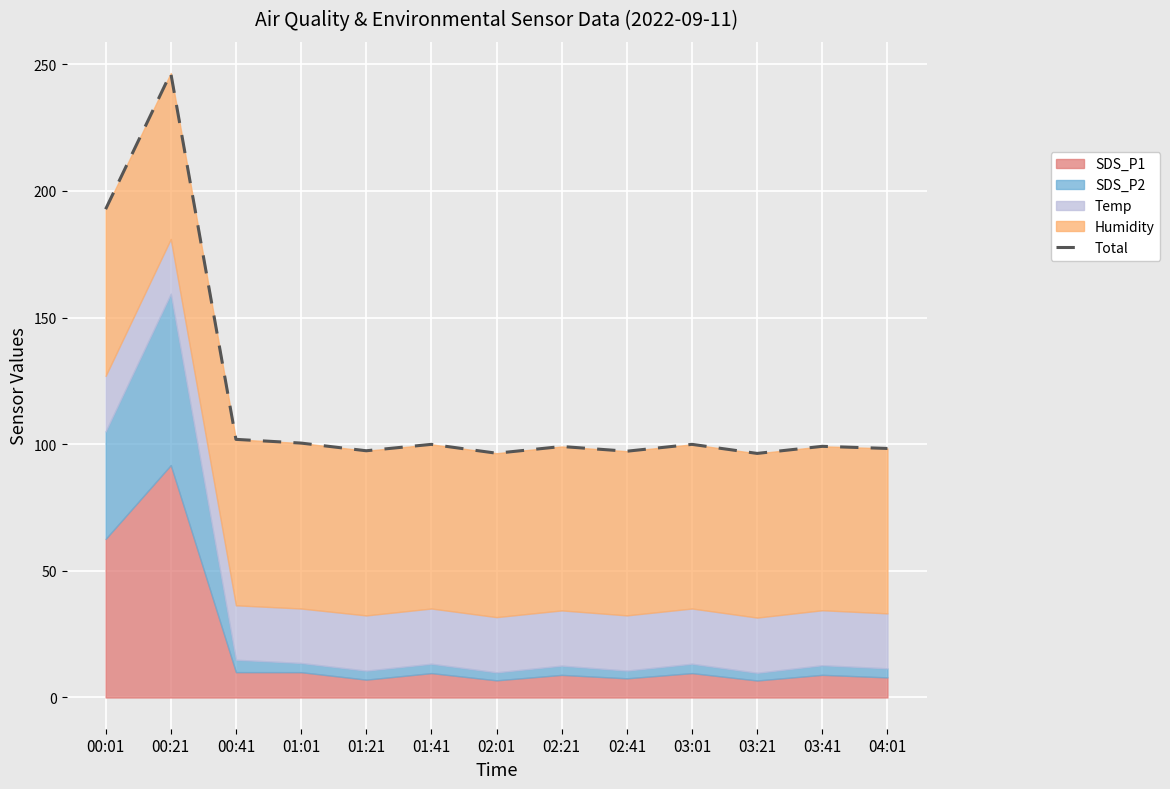

At which category does the chart reach its minimum across all series?

03:21